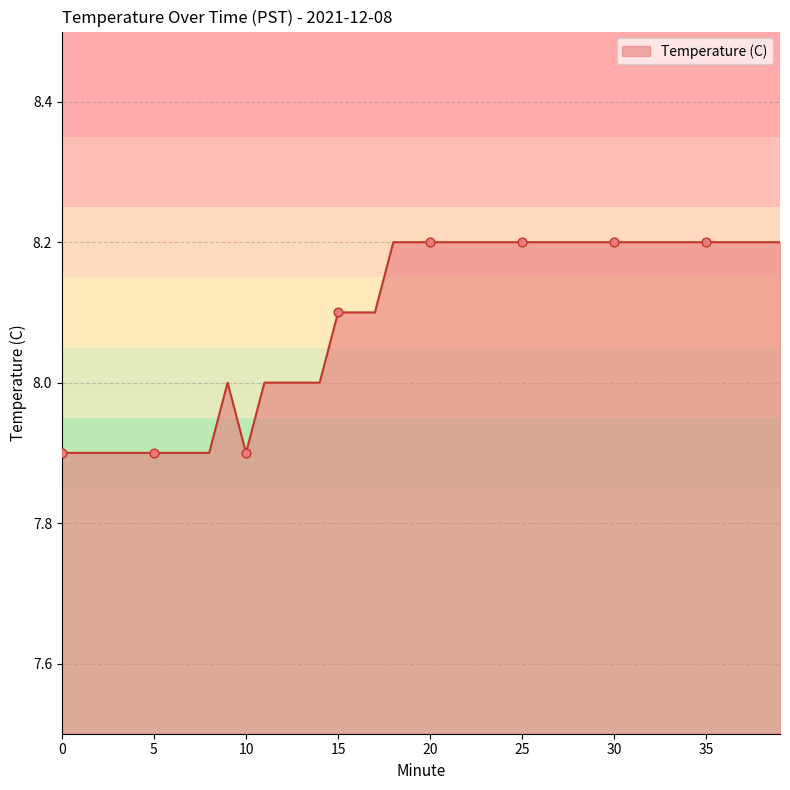

What is the minimum value shown in the chart?

7.9